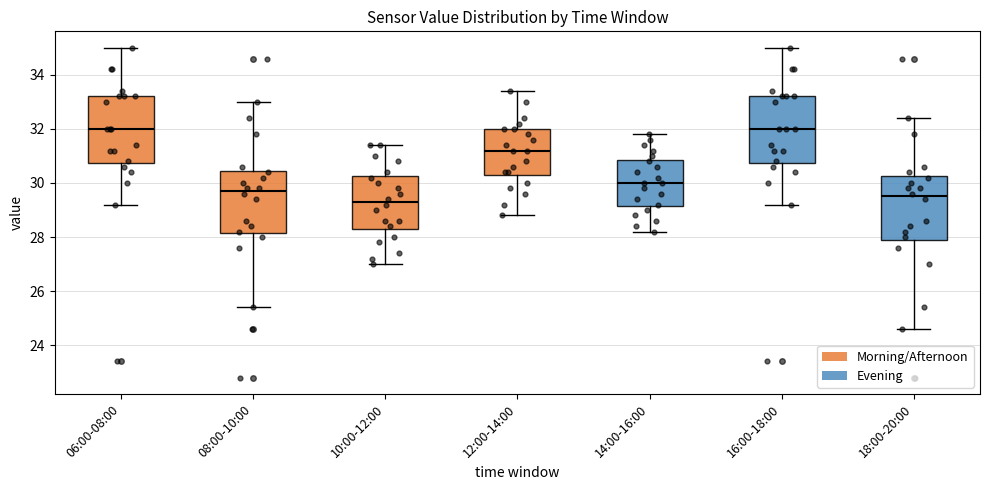

Reading left to right, transcribe this box plot: for each box, give where its median line is, the range the box spans, and where its two whiskers end, as read against the y-axis. The values are not printed on the chart, so give them approximately, as read against the axis.

06:00-08:00: median 32.0, box 30.8 to 33.2, whiskers 29.2 to 35.0
08:00-10:00: median 29.8, box 28.2 to 30.4, whiskers 25.4 to 33.0
10:00-12:00: median 29.4, box 28.4 to 30.2, whiskers 27.0 to 31.4
12:00-14:00: median 31.2, box 30.4 to 32.0, whiskers 28.8 to 33.4
14:00-16:00: median 30.0, box 29.2 to 30.8, whiskers 28.2 to 31.8
16:00-18:00: median 32.0, box 30.8 to 33.2, whiskers 29.2 to 35.0
18:00-20:00: median 29.6, box 28.0 to 30.2, whiskers 24.6 to 32.4